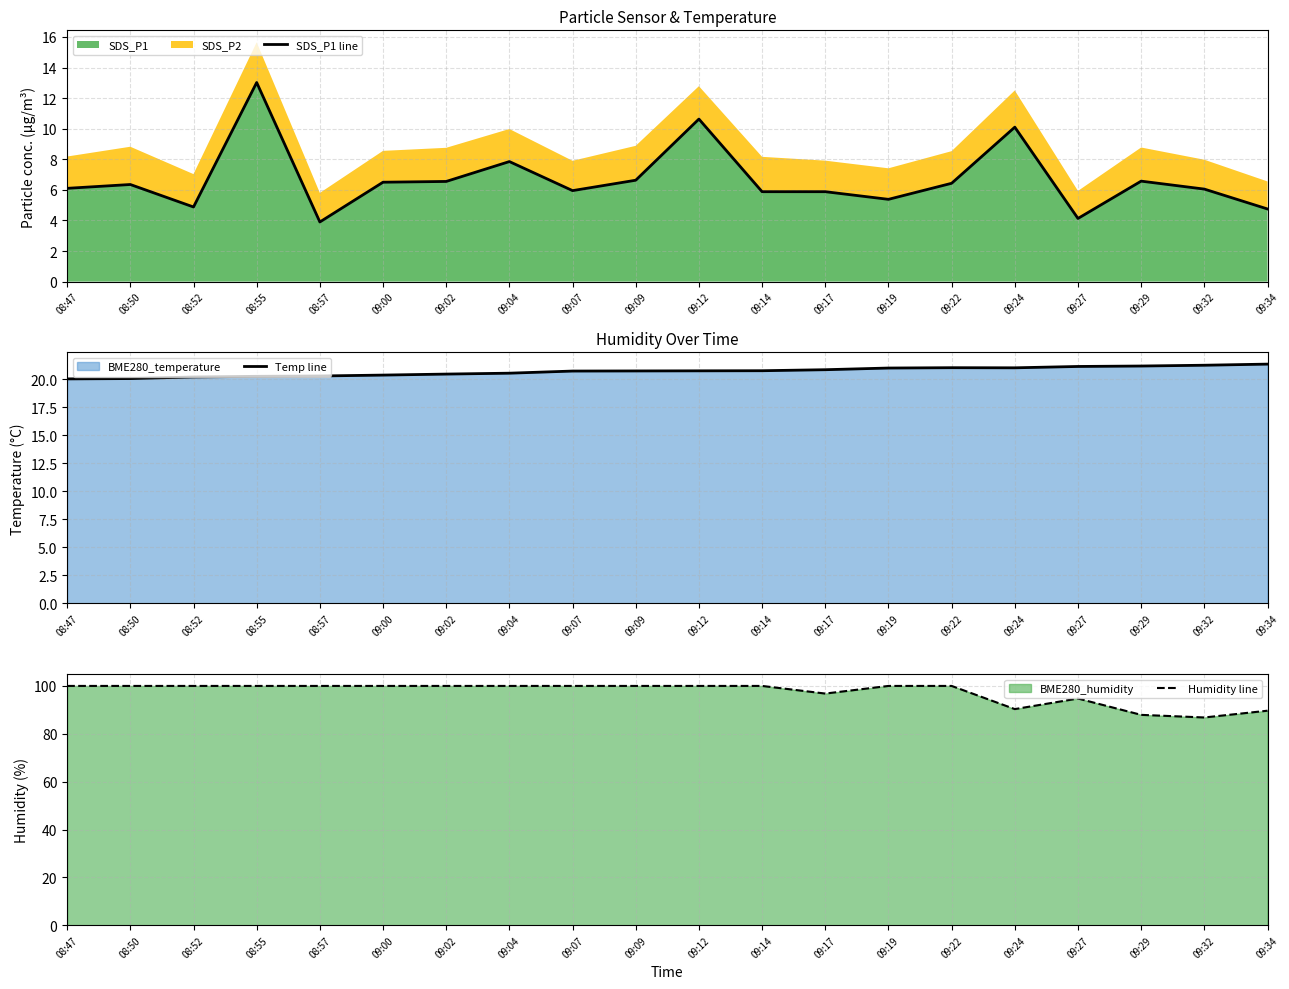

The SDS_P1 series shows 10.6 at 09:12. True or false?

True